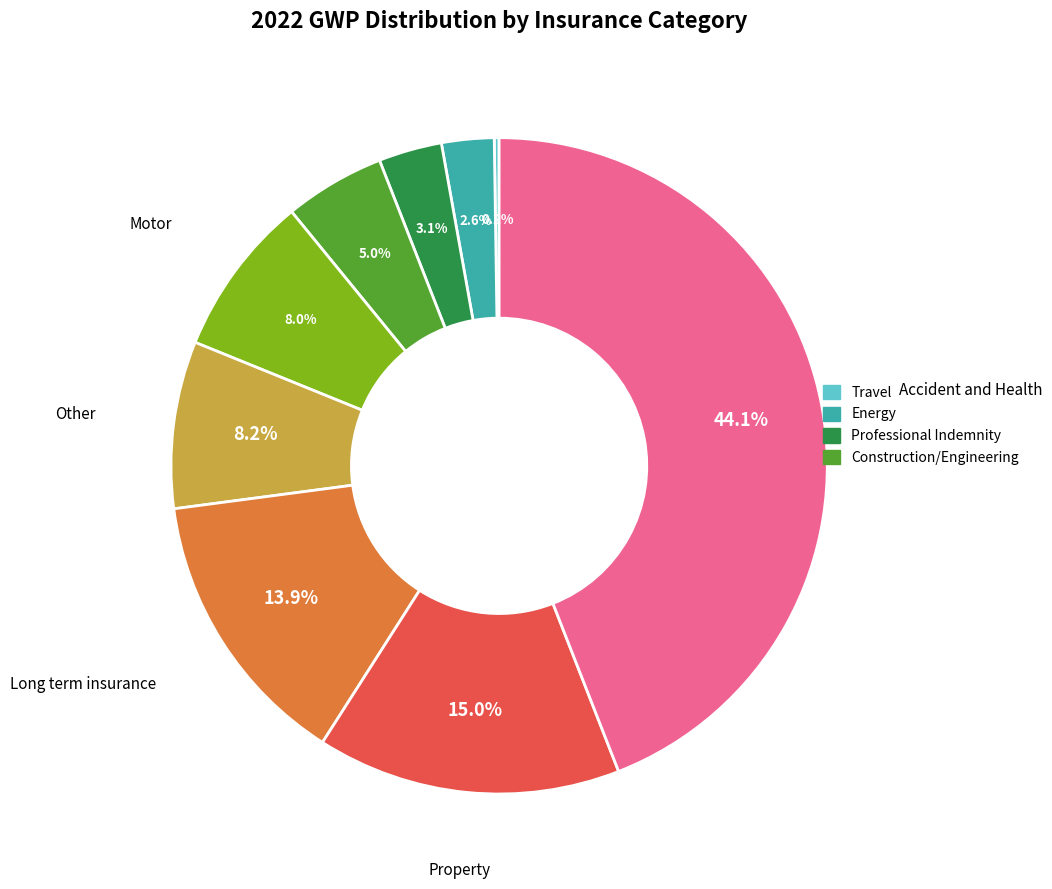

Is there any slice that represents more than half of the pie?

No